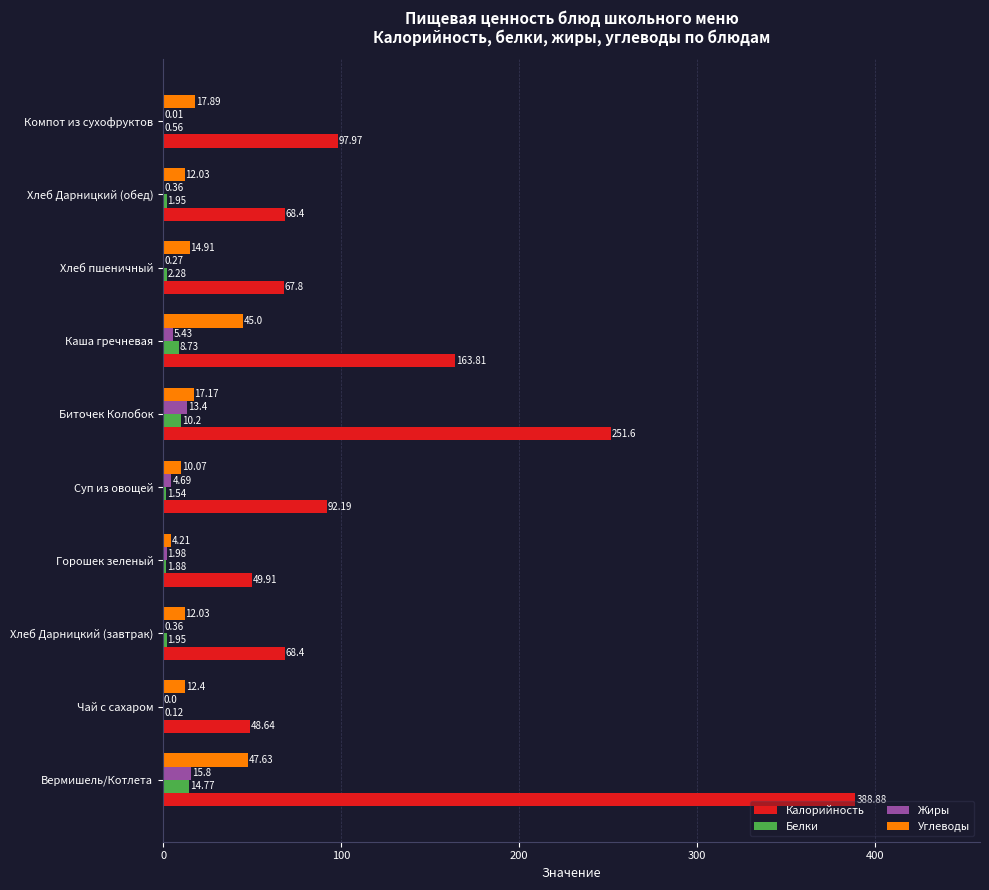

At which label does Жиры reach its peak?

Вермишель/Котлета